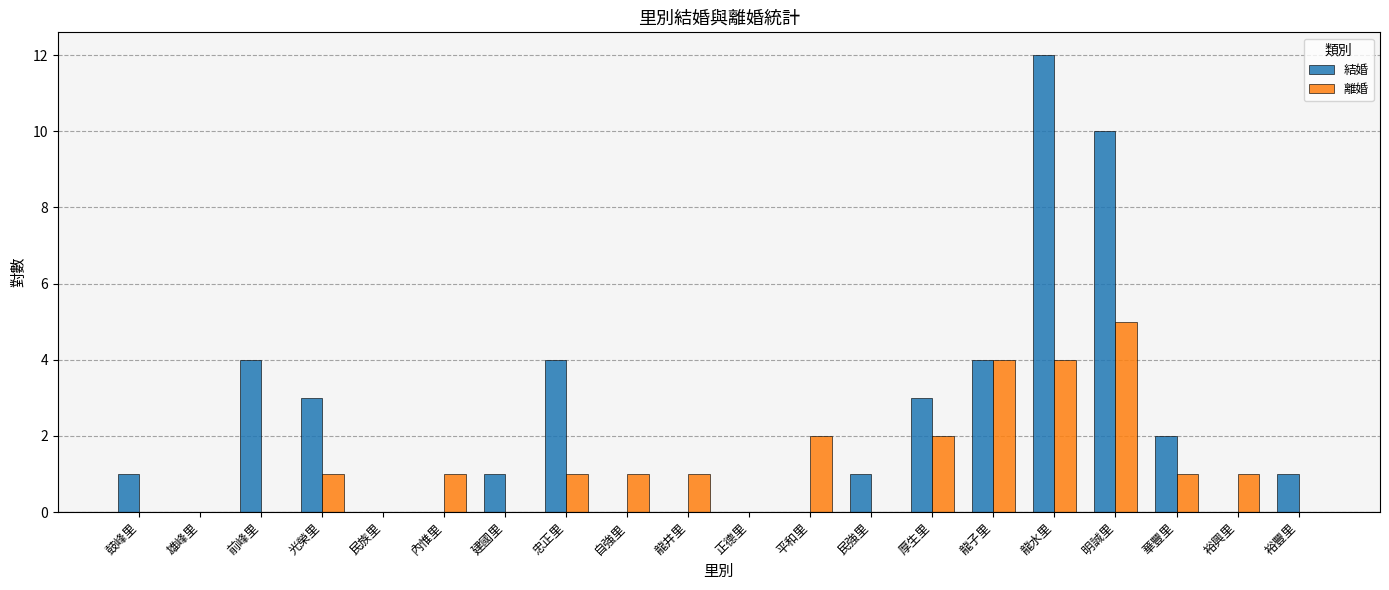

Between 龍井里 and 龍子里, which series saw the biggest shift?

結婚